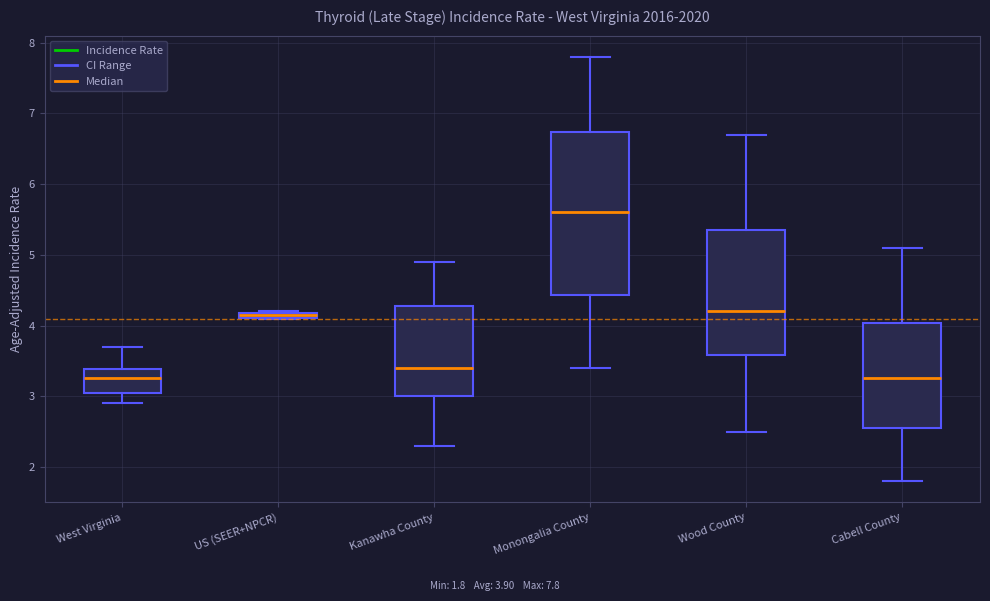

Which box's median line is the highest?

Monongalia County